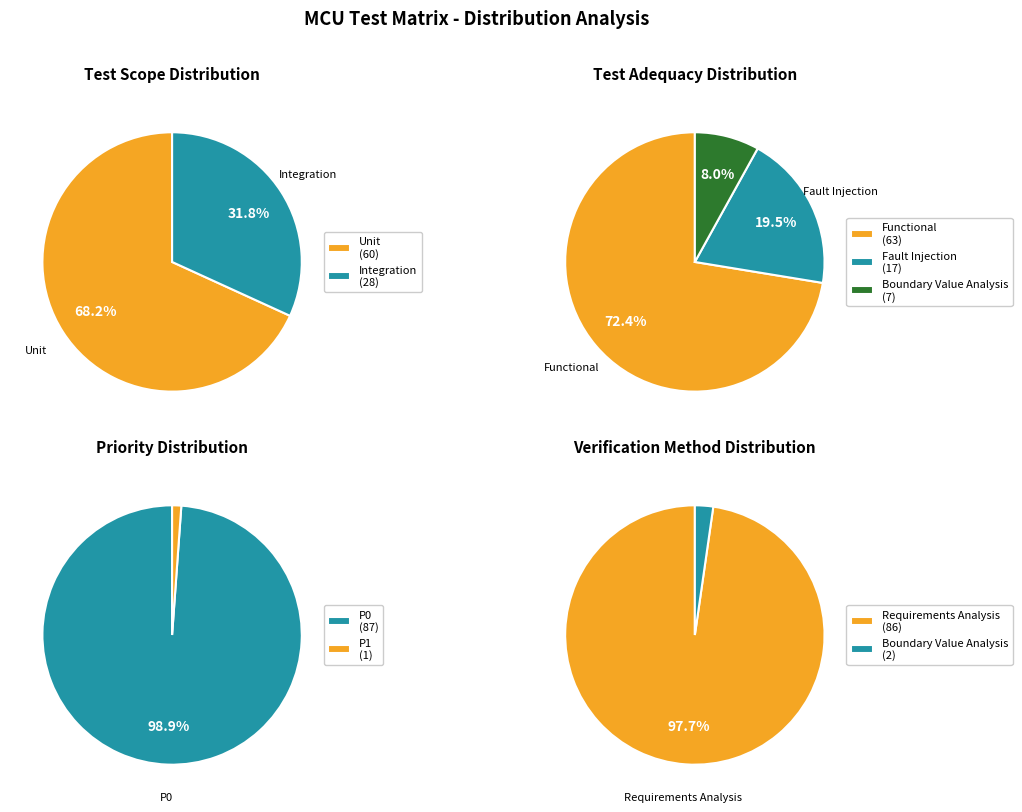

Combined, do Functional and Fault Injection account for over 50%?

Yes